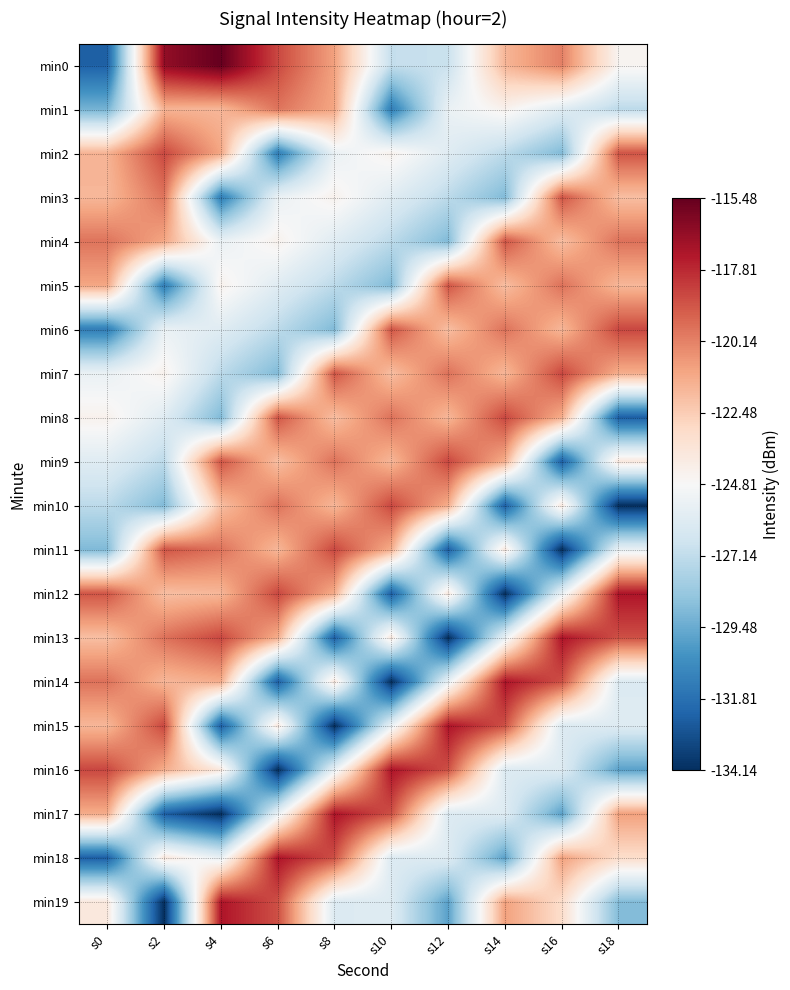

Reading left to right, extract all data points from this chart.

min0: s0=-132.4	s2=-116.6	s4=-115.5	s6=-118.6	s8=-121.0	s10=-127.0	s12=-126.9	s14=-121.7	s16=-120.1	s18=-124.6
min1: s0=-129.2	s2=-121.6	s4=-121.7	s6=-119.8	s8=-121.2	s10=-131.3	s12=-125.4	s14=-124.4	s16=-125.9	s18=-127.3
min2: s0=-121.6	s2=-118.6	s4=-121.2	s6=-131.3	s8=-125.4	s10=-124.4	s12=-125.9	s14=-127.3	s16=-128.9	s18=-118.9
min3: s0=-121.7	s2=-119.8	s4=-131.3	s6=-125.4	s8=-124.4	s10=-125.9	s12=-127.3	s14=-128.9	s16=-118.9	s18=-122.0
min4: s0=-119.8	s2=-121.2	s4=-125.4	s6=-124.4	s8=-125.9	s10=-127.3	s12=-128.9	s14=-118.9	s16=-122.0	s18=-119.7
min5: s0=-121.2	s2=-131.3	s4=-124.4	s6=-125.9	s8=-127.3	s10=-128.9	s12=-118.9	s14=-122.0	s16=-119.7	s18=-121.7
min6: s0=-131.3	s2=-125.4	s4=-125.9	s6=-127.3	s8=-128.9	s10=-118.9	s12=-122.0	s14=-119.7	s16=-121.7	s18=-118.6
min7: s0=-125.4	s2=-124.4	s4=-127.3	s6=-128.9	s8=-118.9	s10=-122.0	s12=-119.7	s14=-121.7	s16=-118.6	s18=-121.4
min8: s0=-124.4	s2=-125.9	s4=-128.9	s6=-118.9	s8=-122.0	s10=-119.7	s12=-121.7	s14=-118.6	s16=-121.4	s18=-132.4
min9: s0=-125.9	s2=-127.3	s4=-118.9	s6=-122.0	s8=-119.7	s10=-121.7	s12=-118.6	s14=-121.4	s16=-132.4	s18=-123.8
min10: s0=-127.3	s2=-128.9	s4=-122.0	s6=-119.7	s8=-121.7	s10=-118.6	s12=-121.4	s14=-132.4	s16=-123.8	s18=-134.1
min11: s0=-128.9	s2=-118.9	s4=-119.7	s6=-121.7	s8=-118.6	s10=-121.4	s12=-132.4	s14=-123.8	s16=-134.1	s18=-125.5
min12: s0=-118.9	s2=-122.0	s4=-121.7	s6=-118.6	s8=-121.4	s10=-132.4	s12=-123.8	s14=-134.1	s16=-125.5	s18=-117.2
min13: s0=-122.0	s2=-119.7	s4=-118.6	s6=-121.4	s8=-132.4	s10=-123.8	s12=-134.1	s14=-125.5	s16=-117.2	s18=-118.8
min14: s0=-119.7	s2=-121.7	s4=-121.4	s6=-132.4	s8=-123.8	s10=-134.1	s12=-125.5	s14=-117.2	s16=-118.8	s18=-126.1
min15: s0=-121.7	s2=-118.6	s4=-132.4	s6=-123.8	s8=-134.1	s10=-125.5	s12=-117.2	s14=-118.8	s16=-126.1	s18=-126.0
min16: s0=-118.6	s2=-121.4	s4=-123.8	s6=-134.1	s8=-125.5	s10=-117.2	s12=-118.8	s14=-126.1	s16=-126.0	s18=-129.8
min17: s0=-121.4	s2=-132.4	s4=-134.1	s6=-125.5	s8=-117.2	s10=-118.8	s12=-126.1	s14=-126.0	s16=-129.8	s18=-121.0
min18: s0=-132.4	s2=-123.8	s4=-125.5	s6=-117.2	s8=-118.8	s10=-126.1	s12=-126.0	s14=-129.8	s16=-121.0	s18=-123.1
min19: s0=-123.8	s2=-134.1	s4=-117.2	s6=-118.8	s8=-126.1	s10=-126.0	s12=-129.8	s14=-121.0	s16=-123.1	s18=-128.9